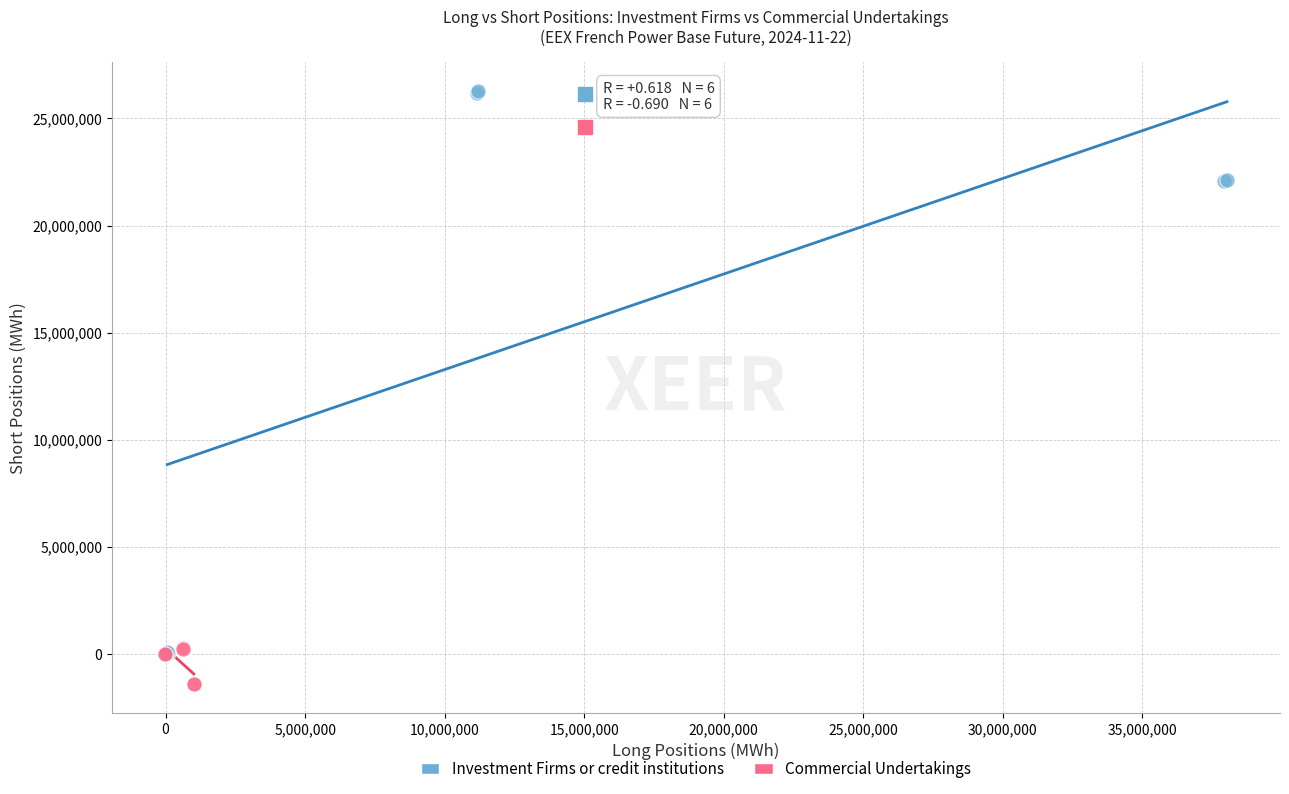

Which series contains the lowest Y value?

Commercial Undertakings